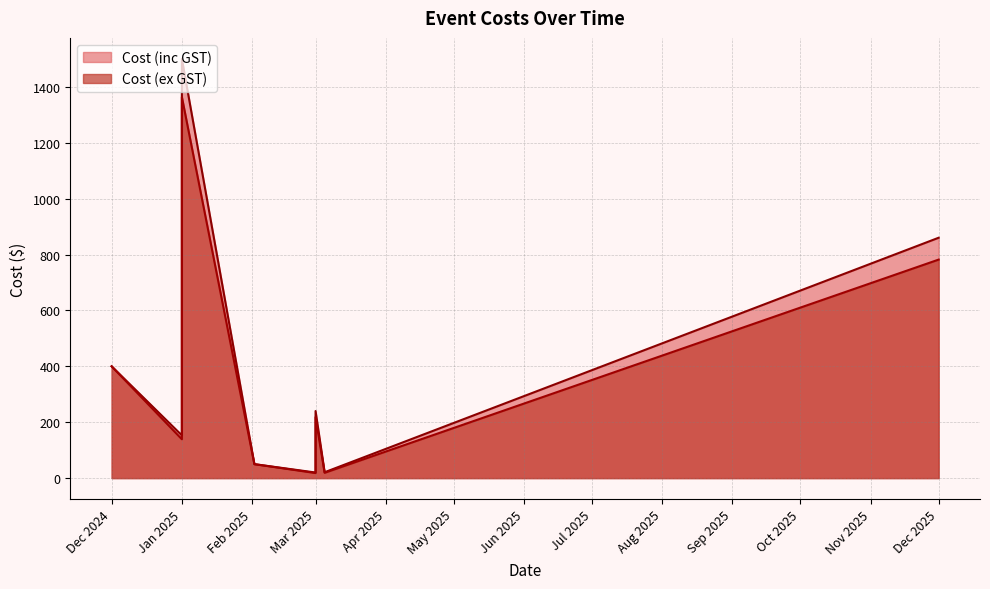

How many values in the Cost (ex GST) series are below 139?

5